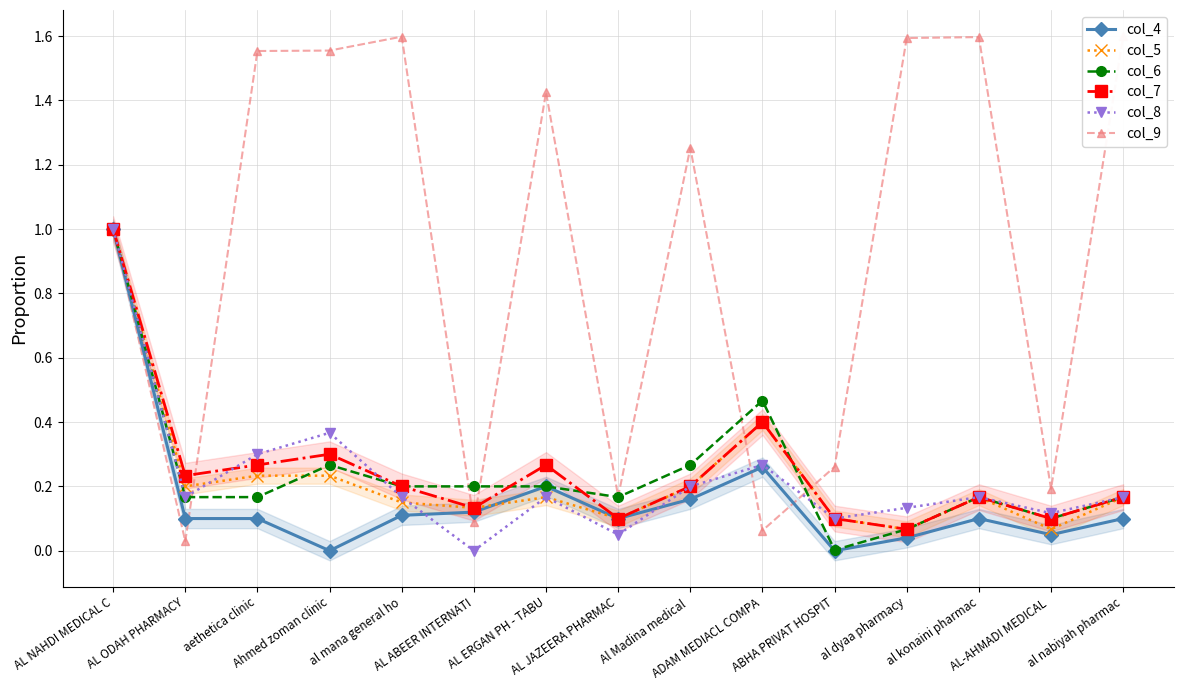

Which series has the widest spread of values?

col_9